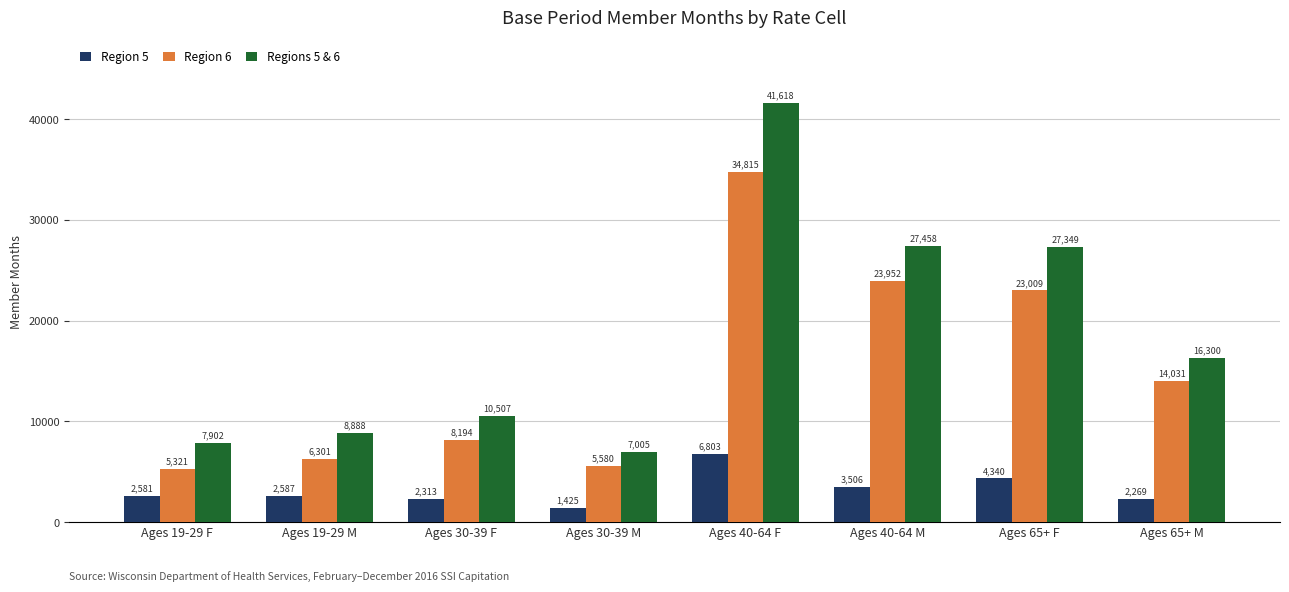

What is the value of the Region 6 bar at the 4th from the left?

5580